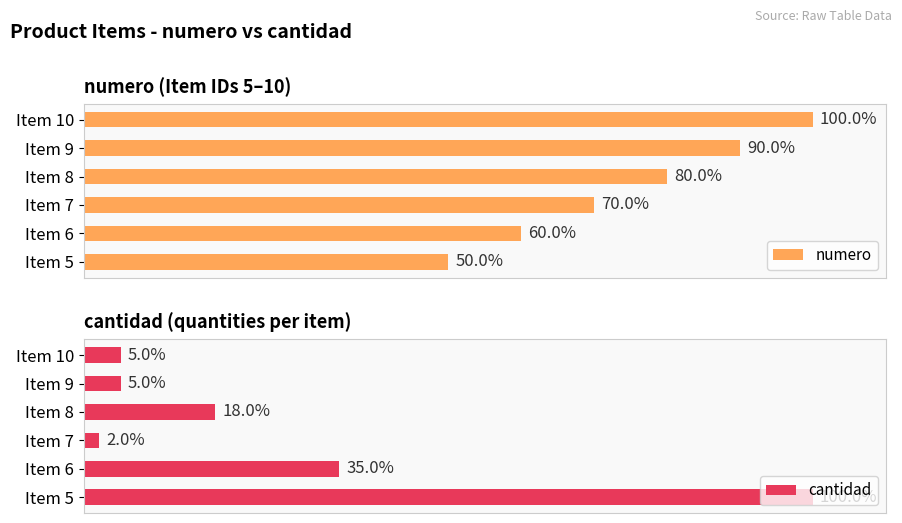

What is the difference between the maximum and minimum values in the numero series?

50